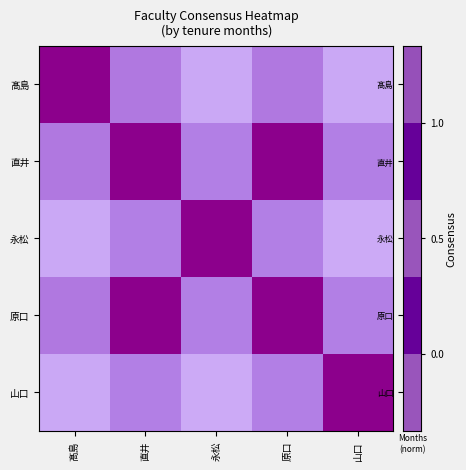

At how many categories does at least one series exceed 0?

5